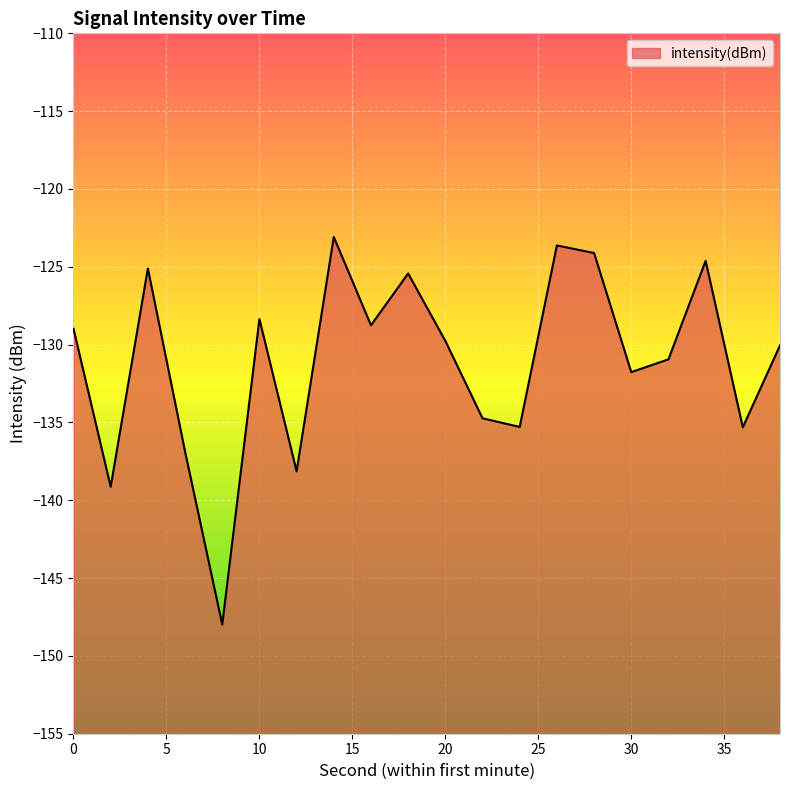

At which category does the data reach its first local peak?

4